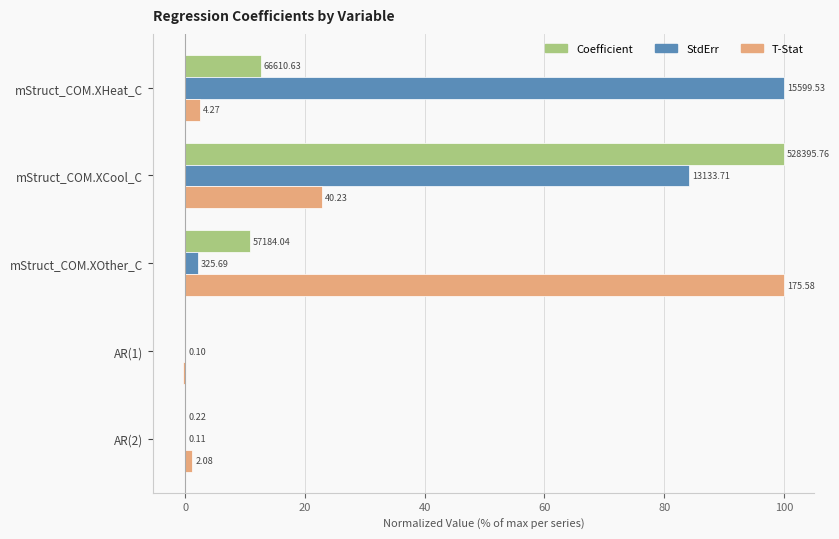

What are all the series names shown in the legend?

Coefficient, StdErr, T-Stat